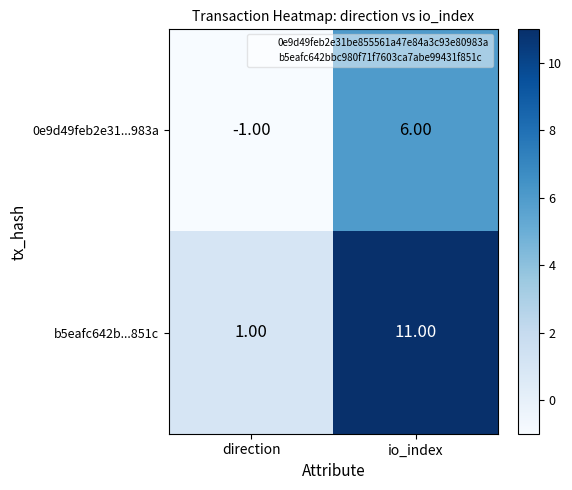

List the labels in order of b5eafc642b...851c value, smallest first.

direction, io_index